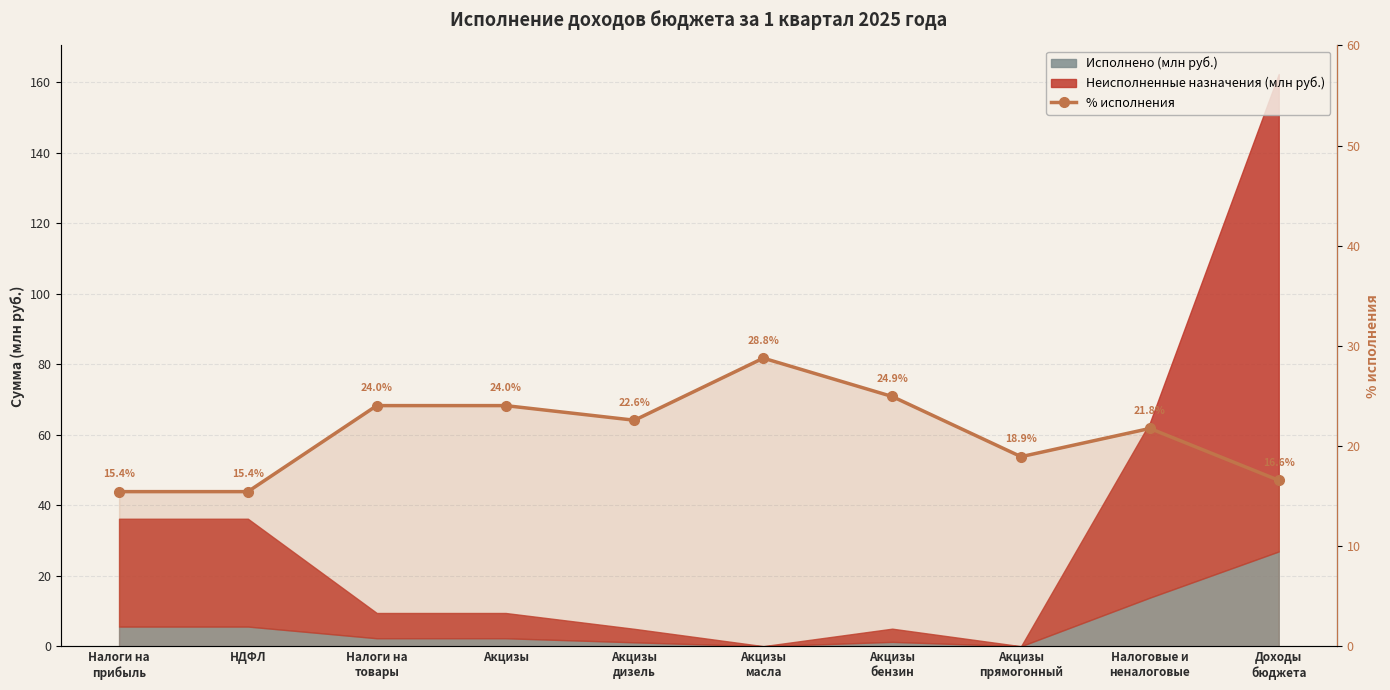

List the labels in order of value, smallest first.

Налоги на
прибыль, НДФЛ, Доходы
бюджета, Акцизы
прямогонный, Налоговые и
неналоговые, Акцизы
дизель, Налоги на
товары, Акцизы, Акцизы
бензин, Акцизы
масла